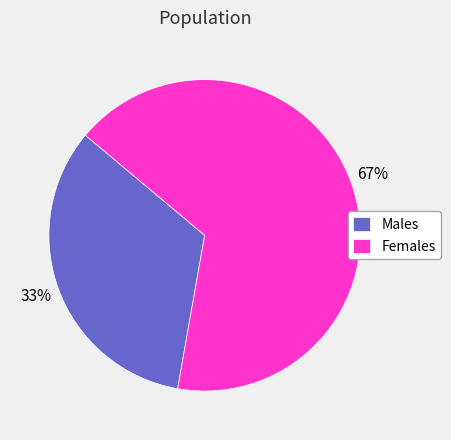

Is it true that Females is 58% of the pie?

False